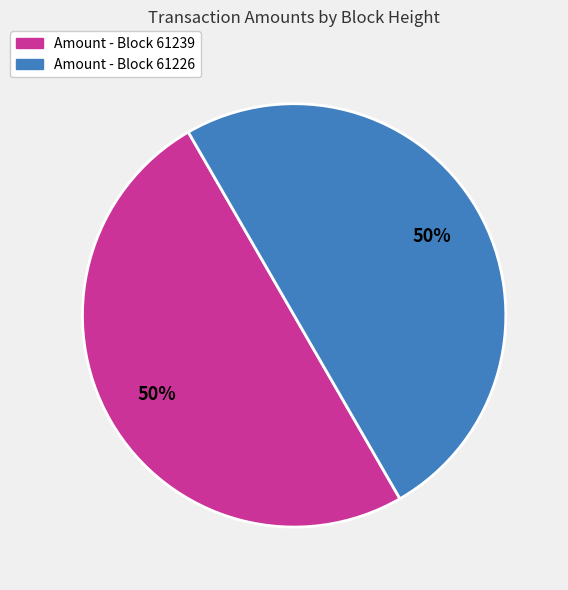

How many slices are in this pie chart?

2